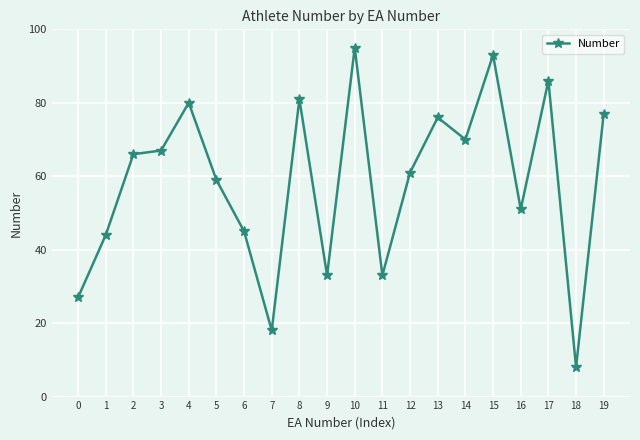

The value at 1 is 44. True or false?

True